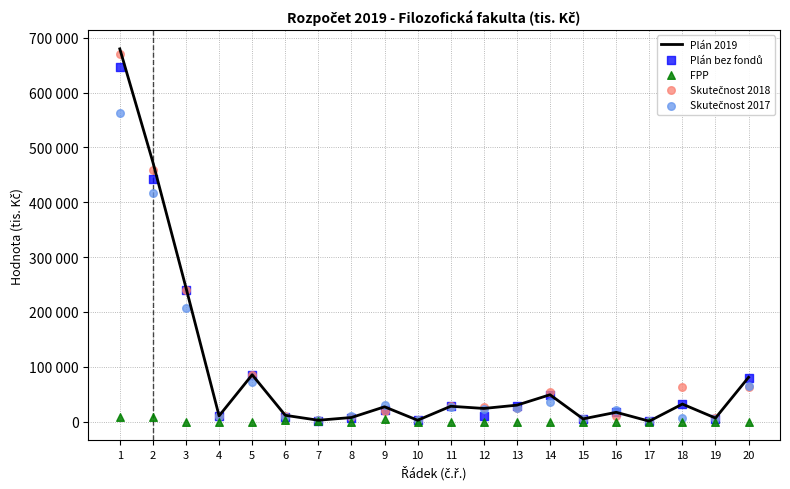

Is the value of Plán 2019 at 16 greater than the value of Skutečnost 2018 at 1?

No